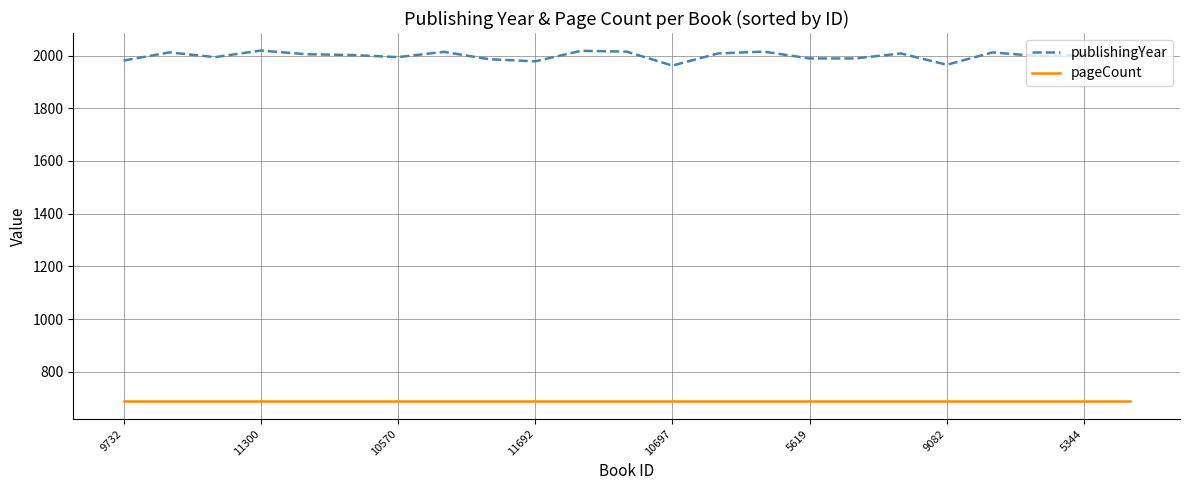

Which series has the largest range (max minus min)?

publishingYear